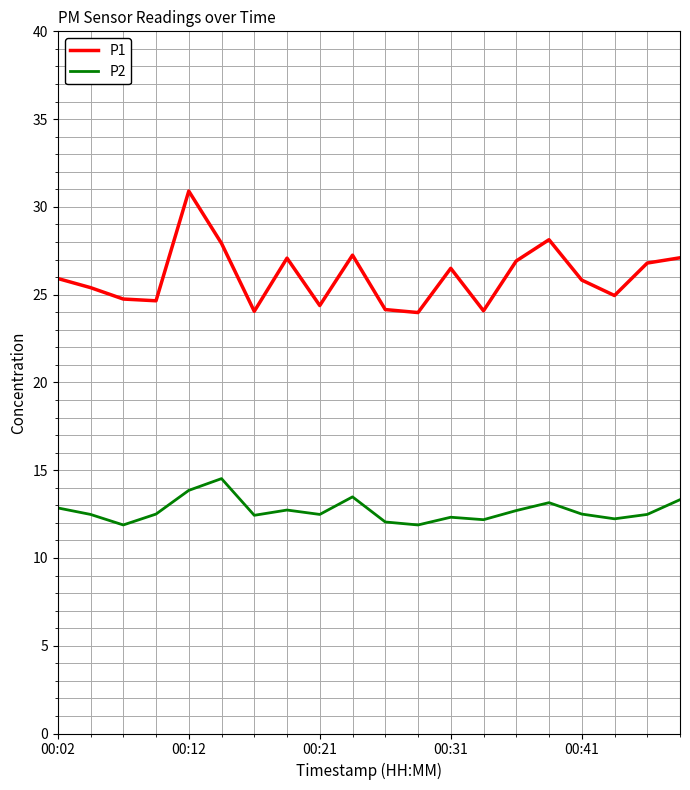

Rank the series by their maximum value, from highest to lowest.

P1, P2